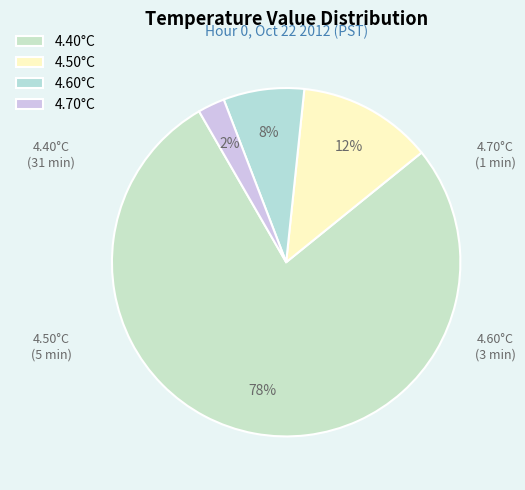

Is there any slice that represents more than half of the pie?

Yes